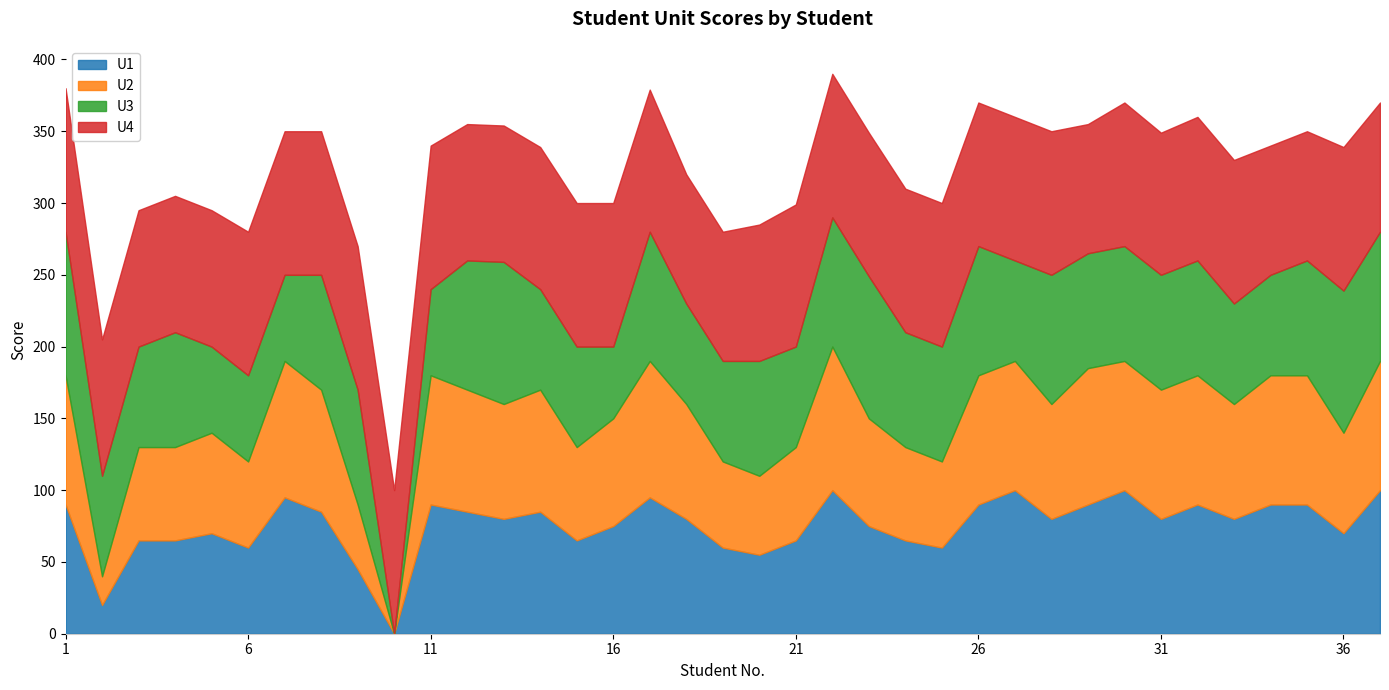

How many values in U3 are above zero?

36